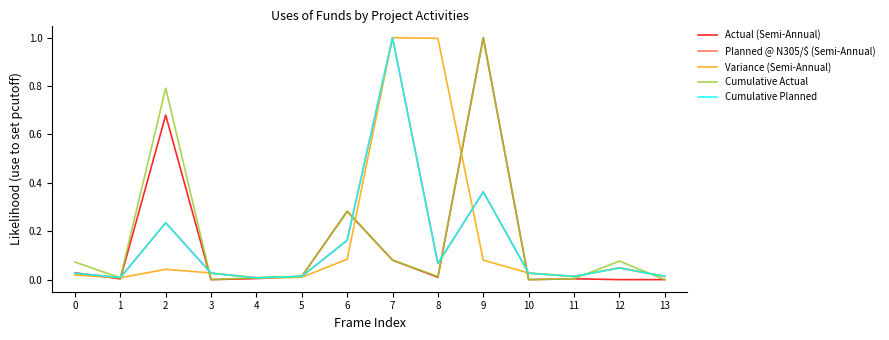

Does the chart display data point markers on the line(s)?

No